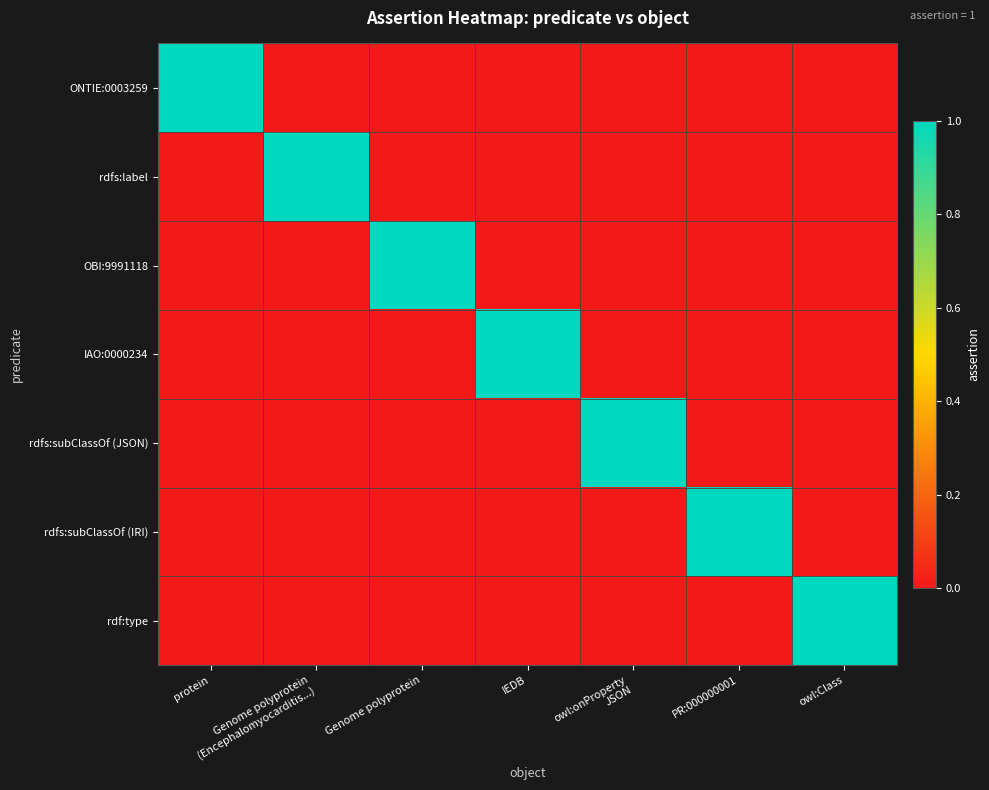

Reading left to right, extract all data points from this chart.

ONTIE:0003259: protein=1	Genome polyprotein
(Encephalomyocarditis...)=0	Genome polyprotein=0	IEDB=0	owl:onProperty
JSON=0	PR:000000001=0	owl:Class=0
rdfs:label: protein=0	Genome polyprotein
(Encephalomyocarditis...)=1	Genome polyprotein=0	IEDB=0	owl:onProperty
JSON=0	PR:000000001=0	owl:Class=0
OBI:9991118: protein=0	Genome polyprotein
(Encephalomyocarditis...)=0	Genome polyprotein=1	IEDB=0	owl:onProperty
JSON=0	PR:000000001=0	owl:Class=0
IAO:0000234: protein=0	Genome polyprotein
(Encephalomyocarditis...)=0	Genome polyprotein=0	IEDB=1	owl:onProperty
JSON=0	PR:000000001=0	owl:Class=0
rdfs:subClassOf (JSON): protein=0	Genome polyprotein
(Encephalomyocarditis...)=0	Genome polyprotein=0	IEDB=0	owl:onProperty
JSON=1	PR:000000001=0	owl:Class=0
rdfs:subClassOf (IRI): protein=0	Genome polyprotein
(Encephalomyocarditis...)=0	Genome polyprotein=0	IEDB=0	owl:onProperty
JSON=0	PR:000000001=1	owl:Class=0
rdf:type: protein=0	Genome polyprotein
(Encephalomyocarditis...)=0	Genome polyprotein=0	IEDB=0	owl:onProperty
JSON=0	PR:000000001=0	owl:Class=1